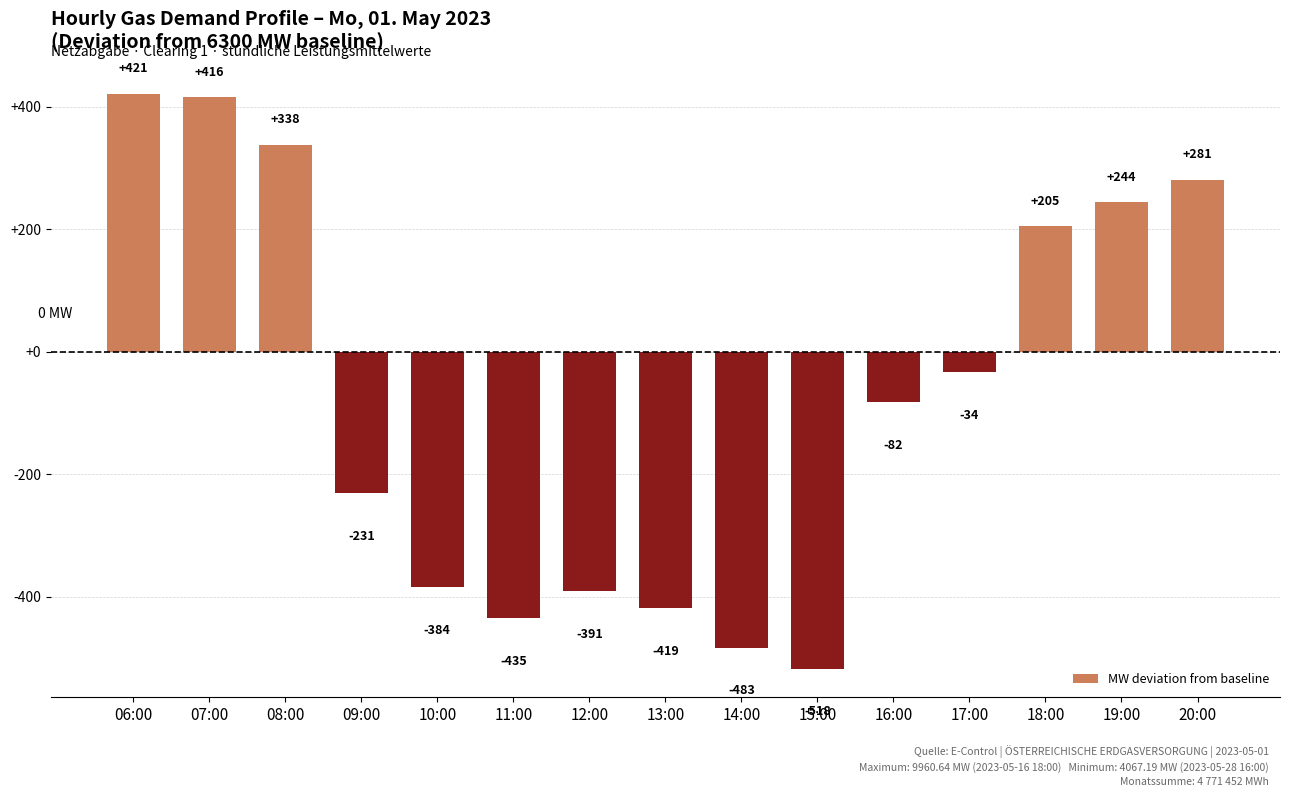

What is the label of the 10th bar from the left?

15:00